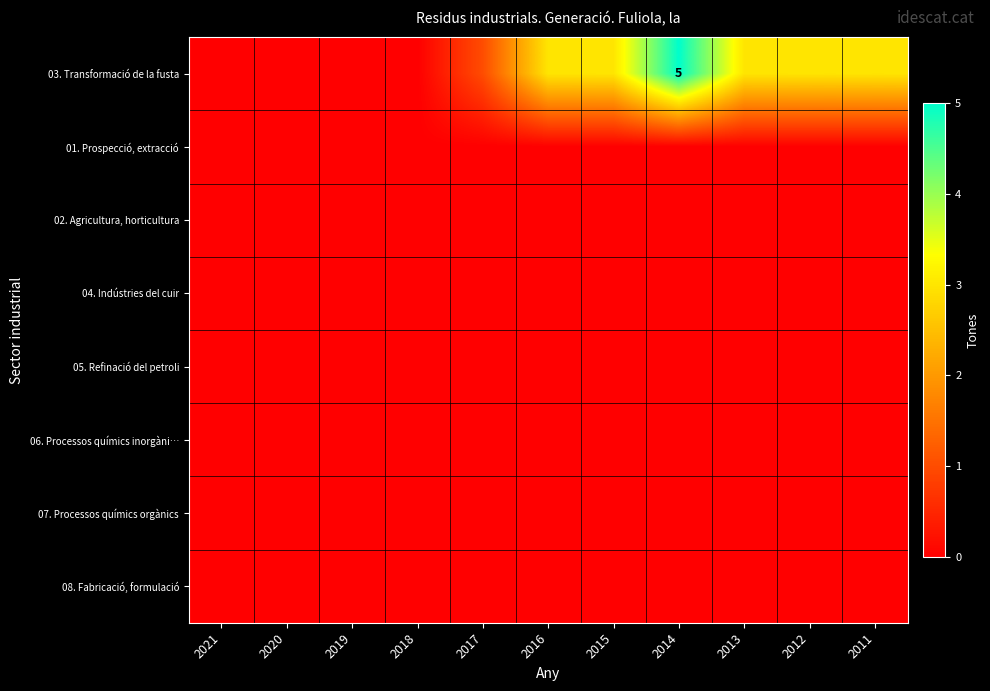

List the labels in order of 04. Indústries del cuir value, smallest first.

2021, 2020, 2019, 2018, 2017, 2016, 2015, 2014, 2013, 2012, 2011